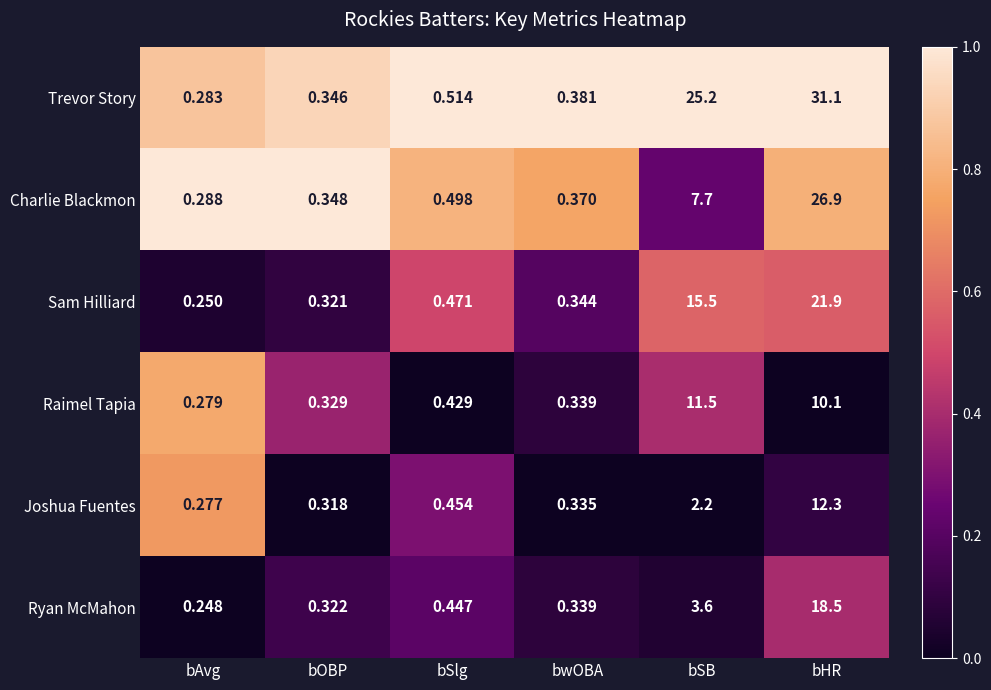

Rank the series at bSlg from highest to lowest value.

Trevor Story, Charlie Blackmon, Sam Hilliard, Joshua Fuentes, Ryan McMahon, Raimel Tapia